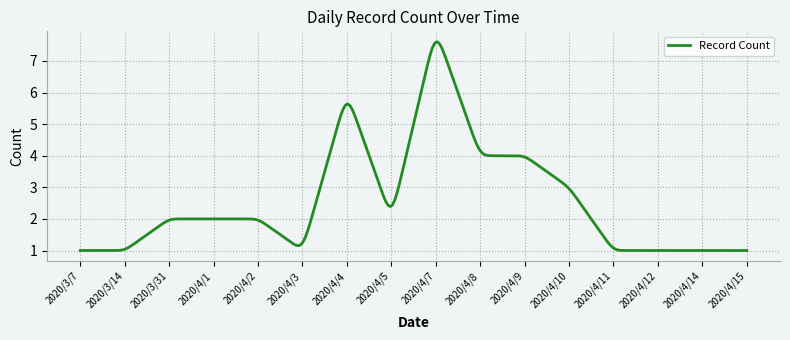

What is the minimum value shown in the chart?

1.0